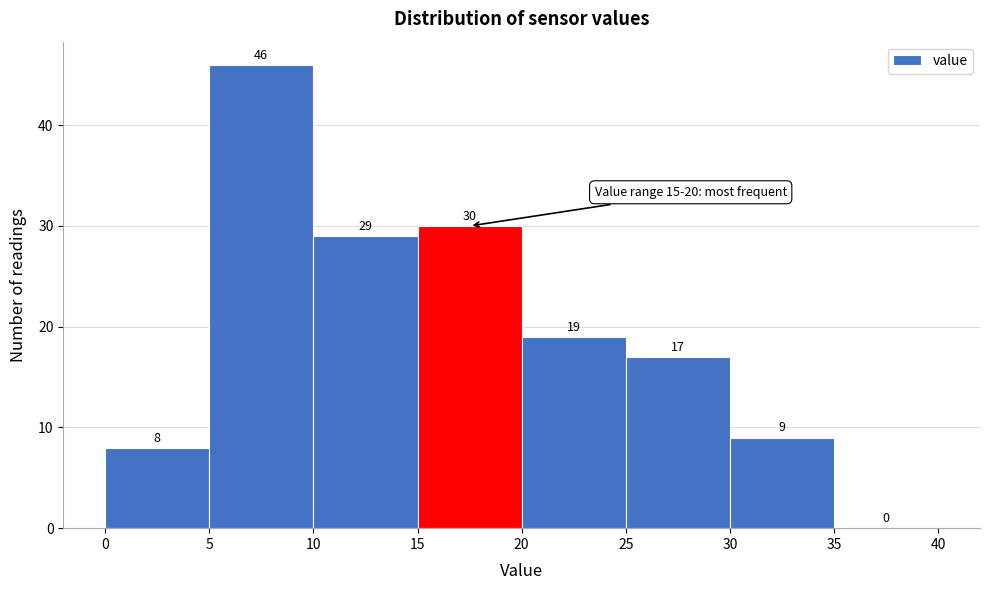

Reading left to right, transcribe this chart: for each bar, give the range it covers on the x-axis and its height.

0 to 5: 8
5 to 10: 46
10 to 15: 29
15 to 20: 30
20 to 25: 19
25 to 30: 17
30 to 35: 9
35 to 40: 0